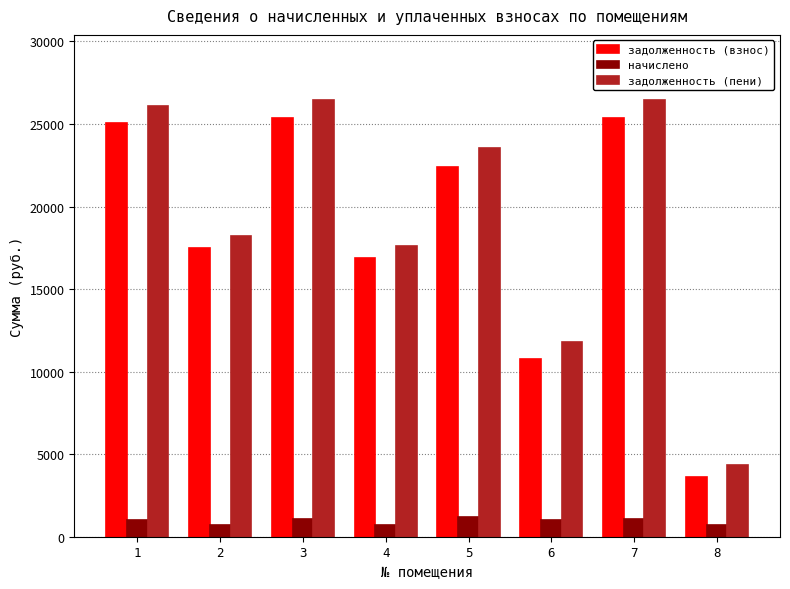

At how many categories does at least one series exceed 21654?

4